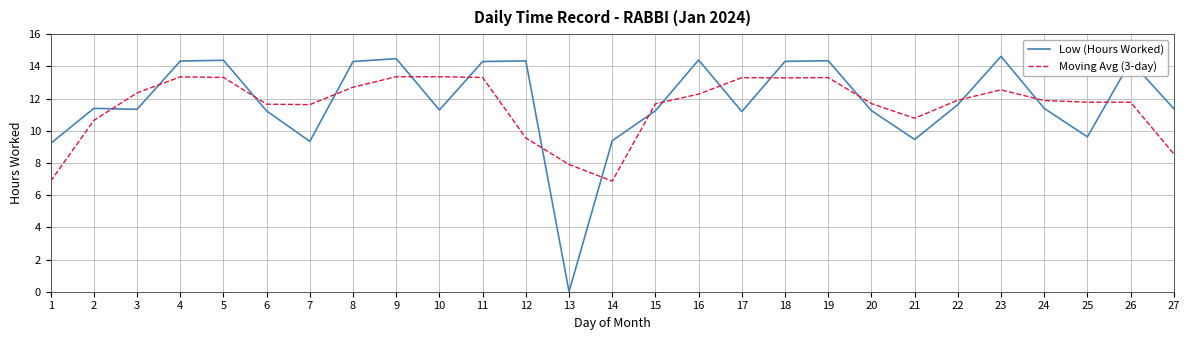

How many intersections are there between Moving Avg (3-day) and Low (Hours Worked)?

16